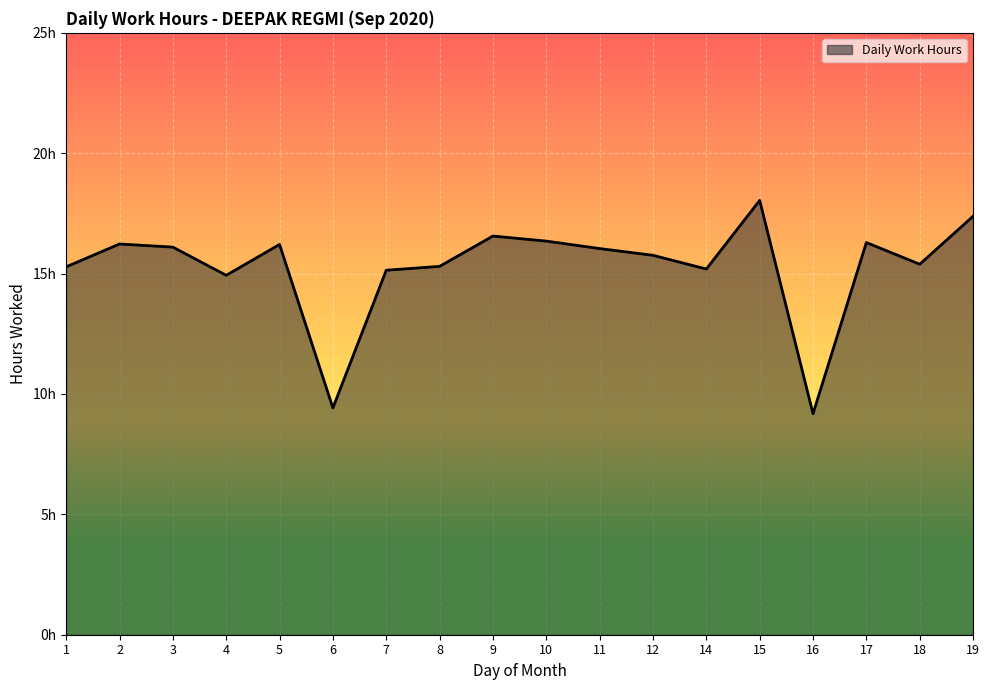

True or false: the data shows 10.8 at 2.

False